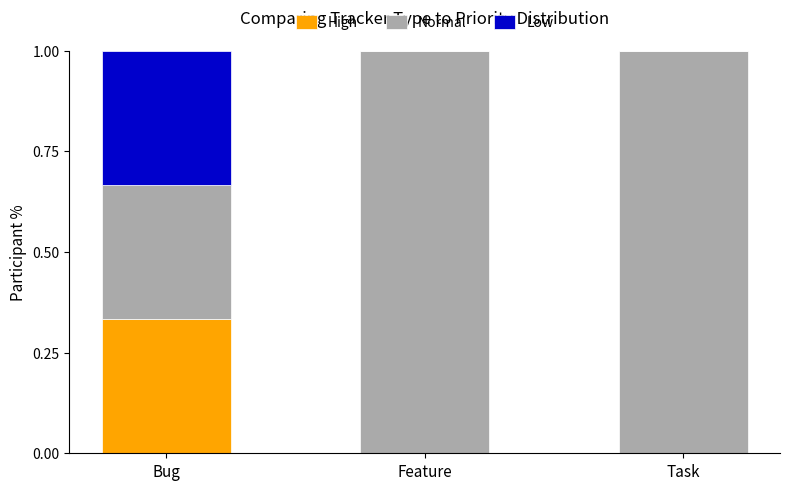

What is the total value across all series at Task?

1.0